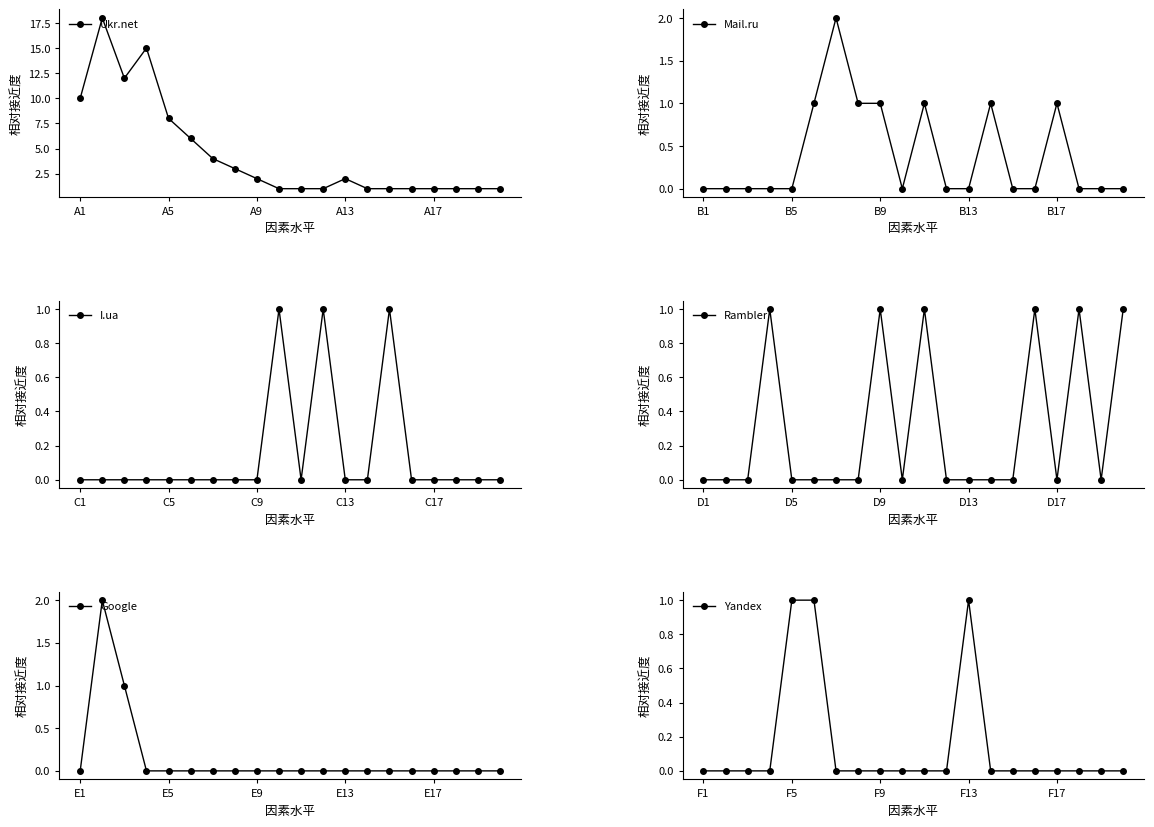

True or false: Yandex and Mail.ru intersect in this chart.

True